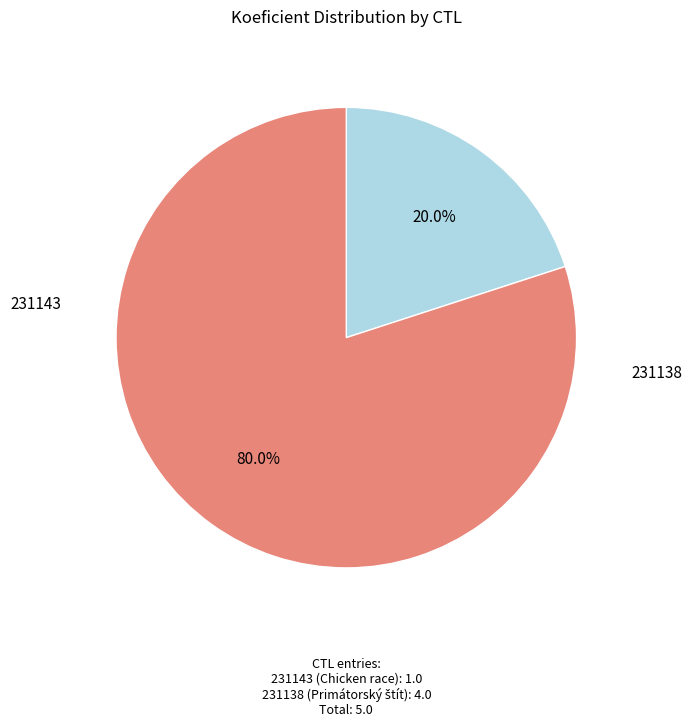

Is there any slice that represents more than half of the pie?

Yes